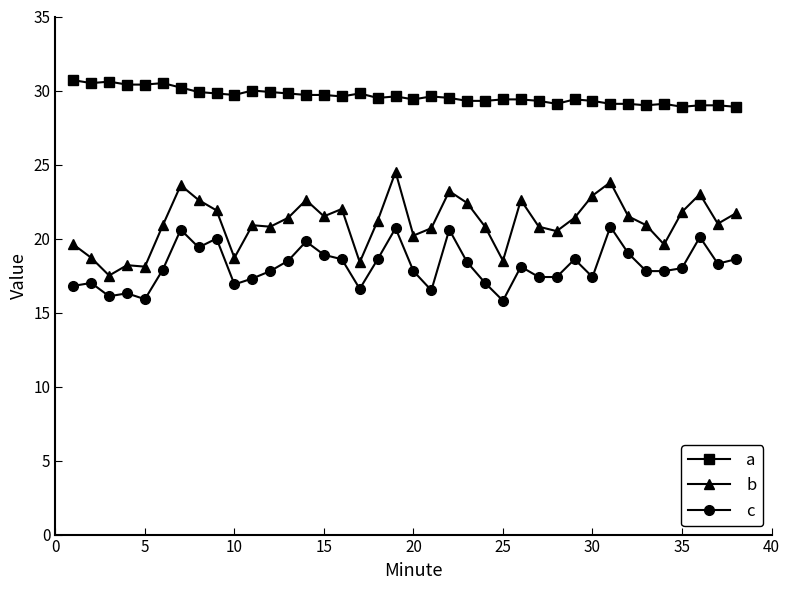

What is the greatest value displayed?

30.7